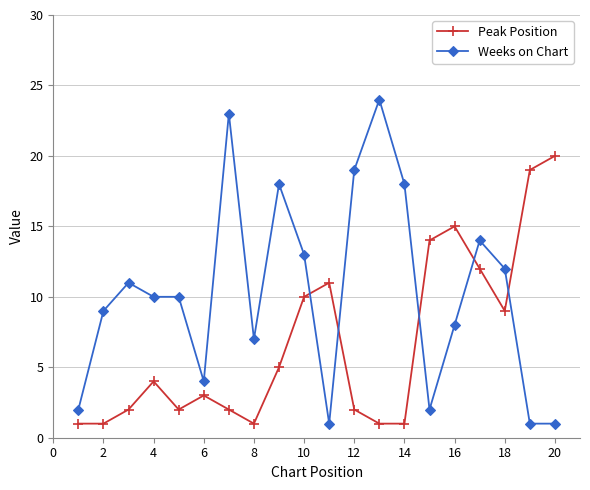

Does the chart display data point markers on the line(s)?

Yes